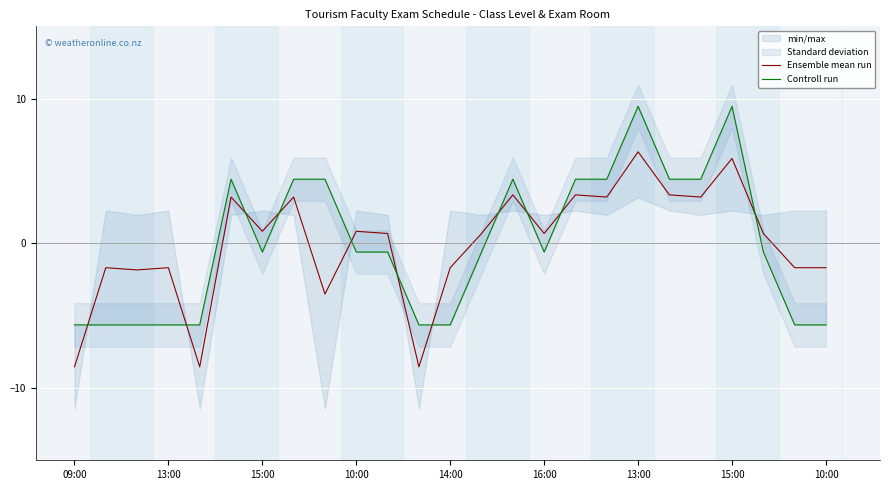

The value of Controll run at 20 is 6.0. True or false?

False